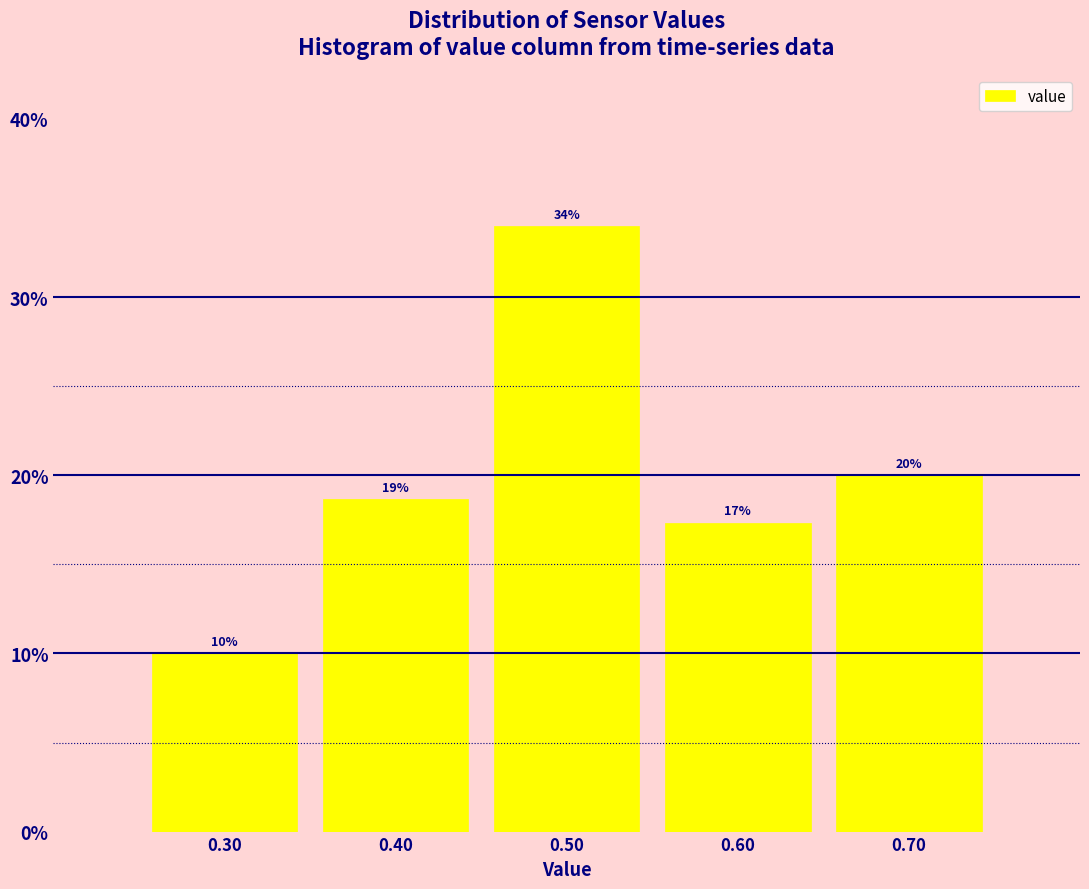

Which range on the x-axis has the tallest bar?

0.45 to 0.55